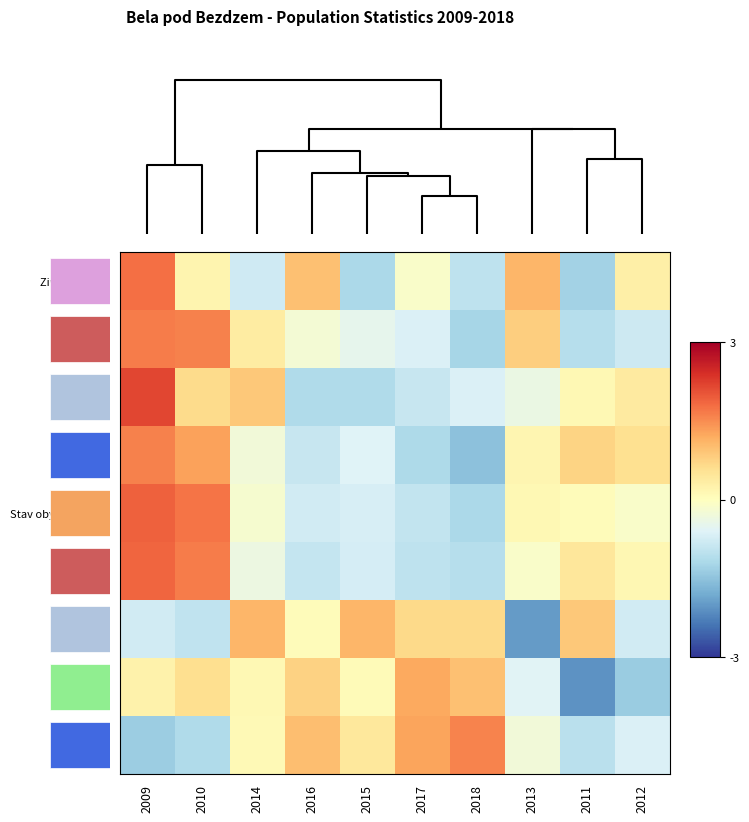

Is it true that 15-64 equals -0.1 at 2014?

False